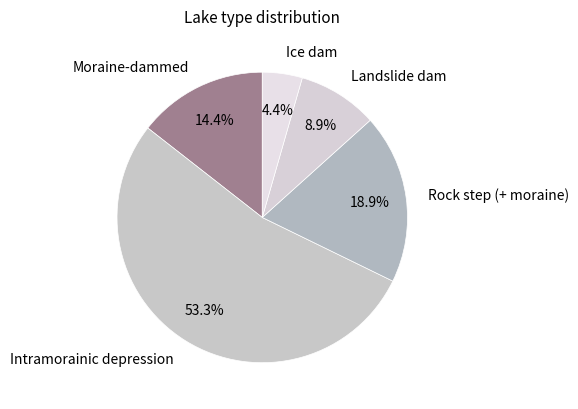

Count the number of slices in the pie.

5